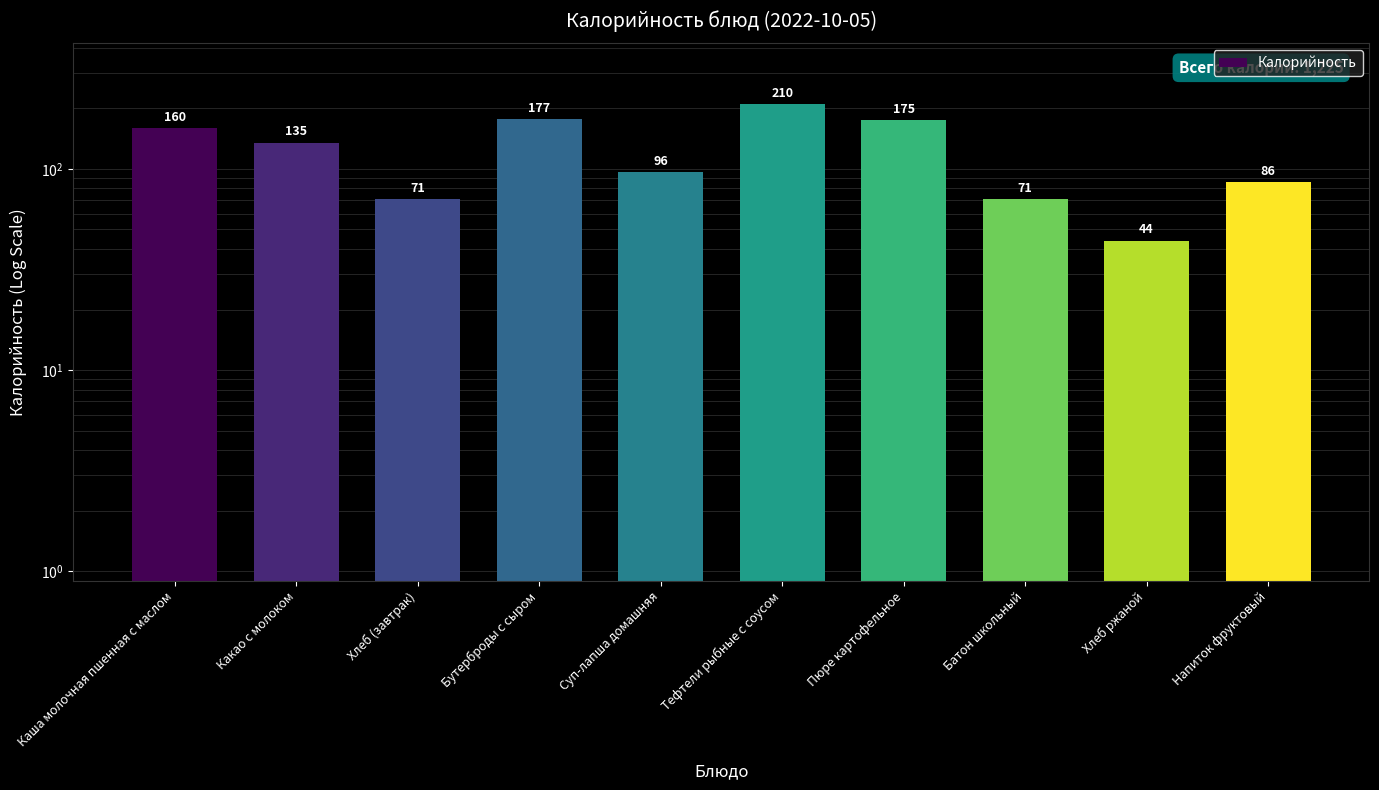

What position from the left is Бутерброды с сыром?

4